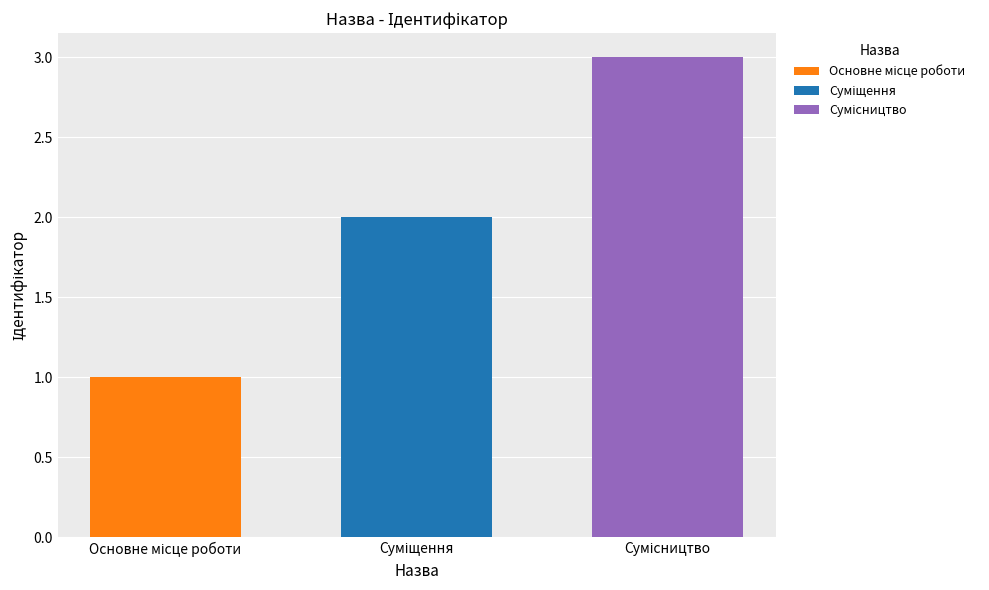

What is the minimum value shown in the chart?

1